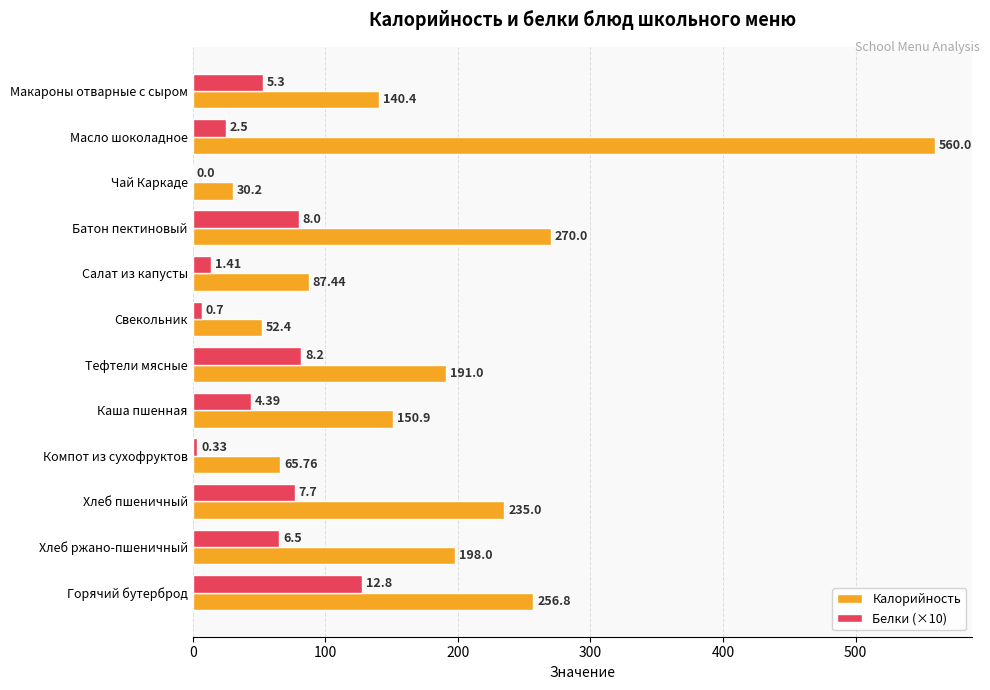

What is the total value across all series at Хлеб пшеничный?

312.0